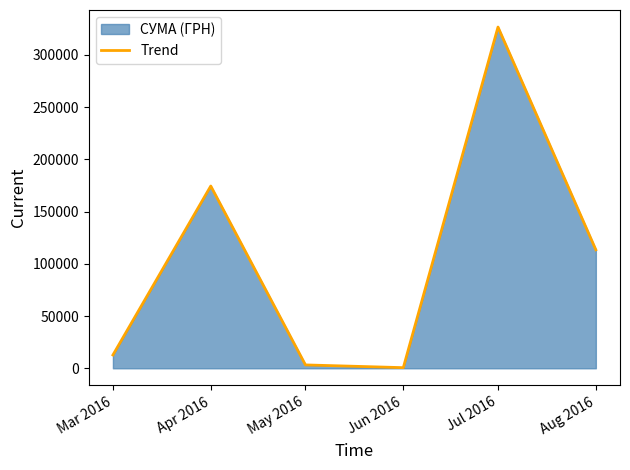

What is the sum of the values at May 2016 and Apr 2016?

177660.2